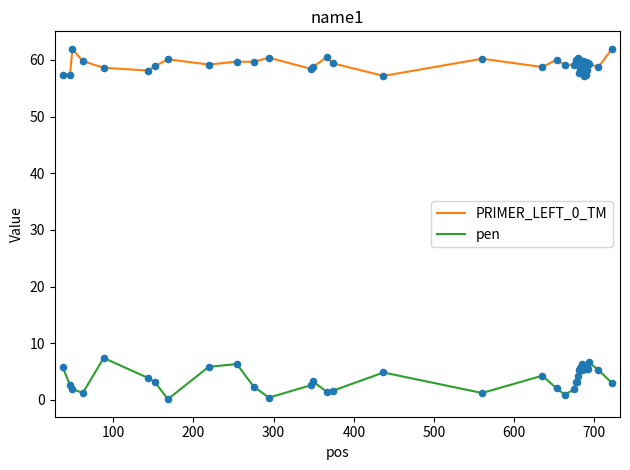

What is the highest value of the pen series?

7.4